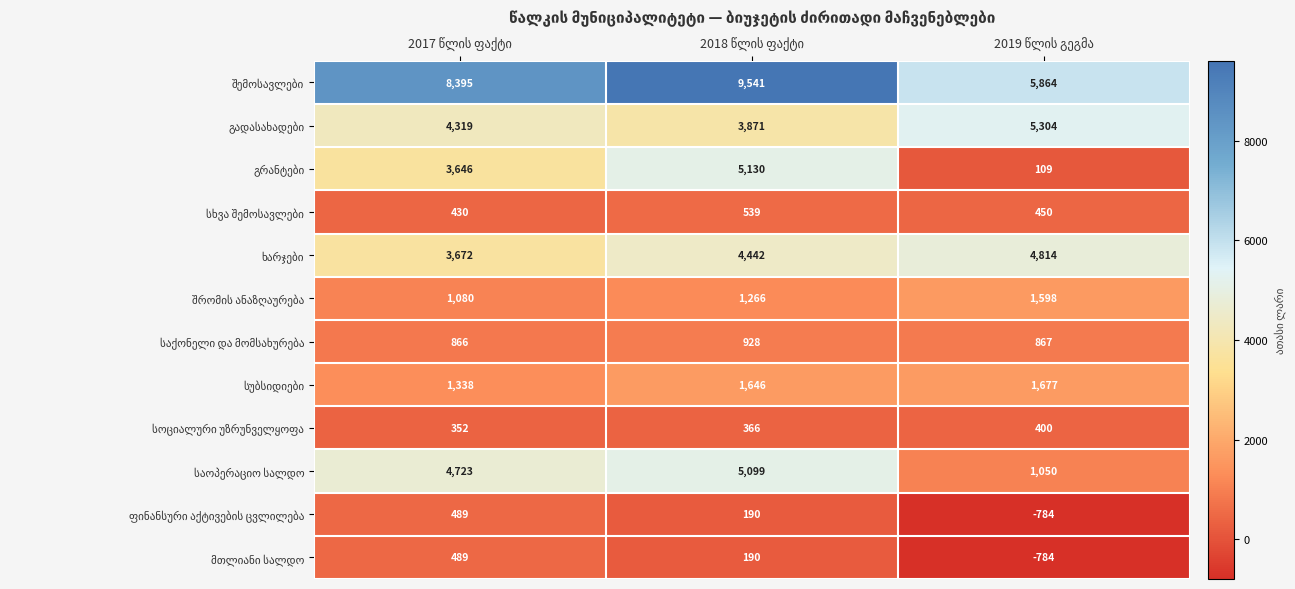

At how many categories does at least one series exceed 1837?

3